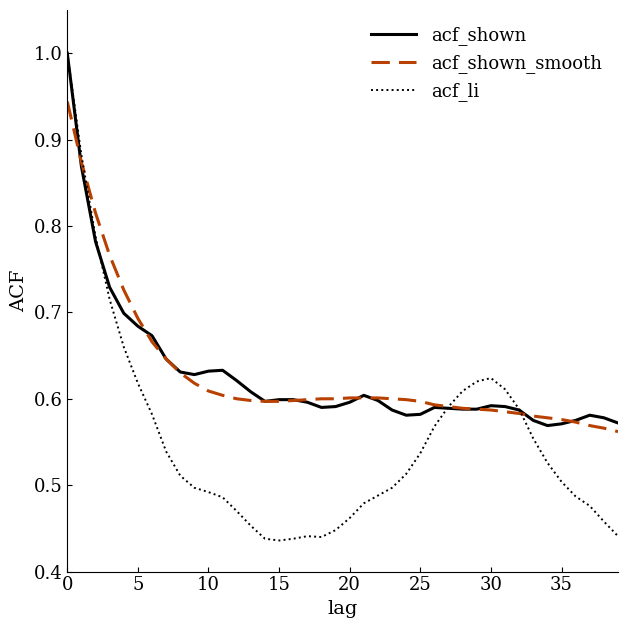

Does the chart display data point markers on the line(s)?

No